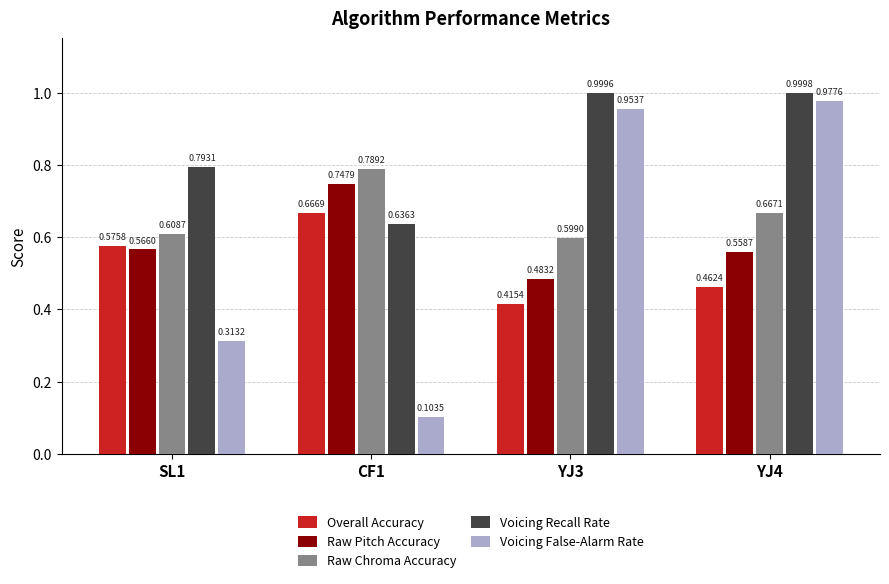

Between SL1 and CF1, which series saw the biggest shift?

Voicing False-Alarm Rate